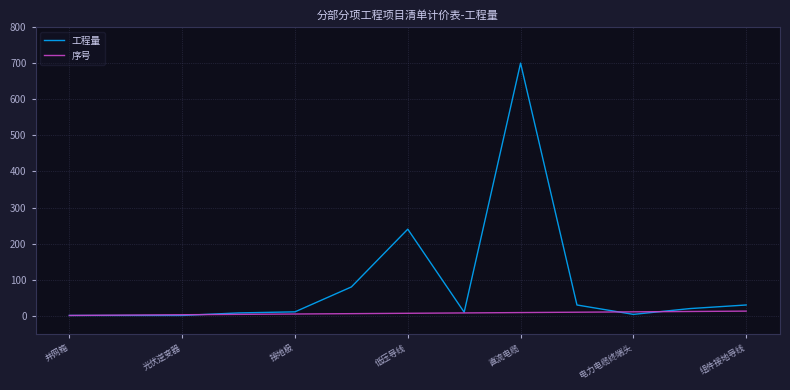

Which series has the widest spread of values?

工程量